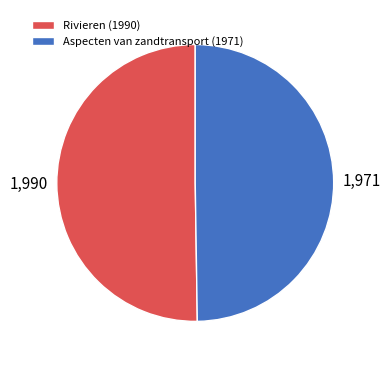

Approximately how many times larger is the value at Aspecten van zandtransport (1971) compared to Rivieren (1990)?

1.0